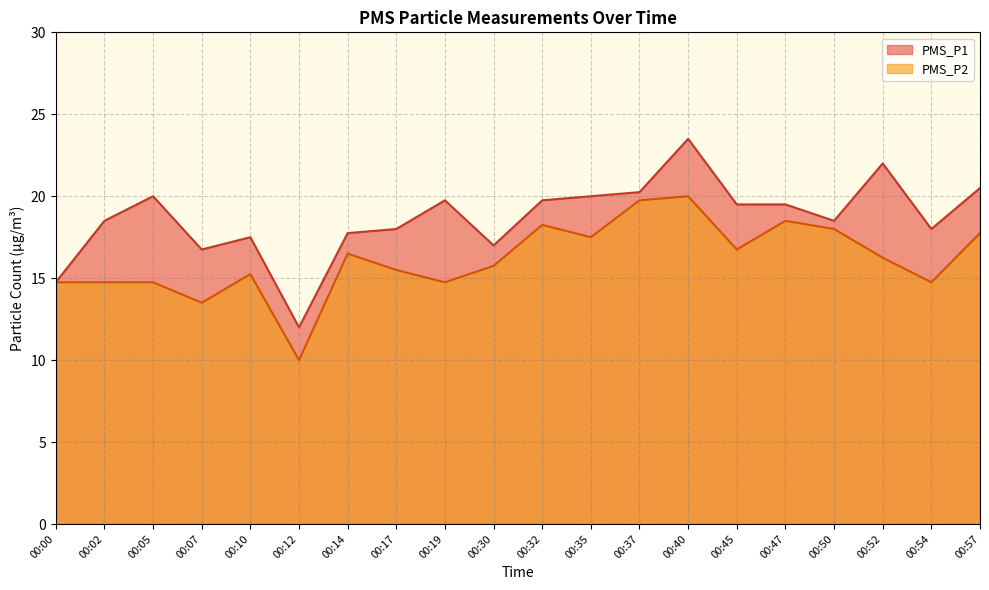

What is the difference between the PMS_P1 values at 00:47 and 00:17?

1.5